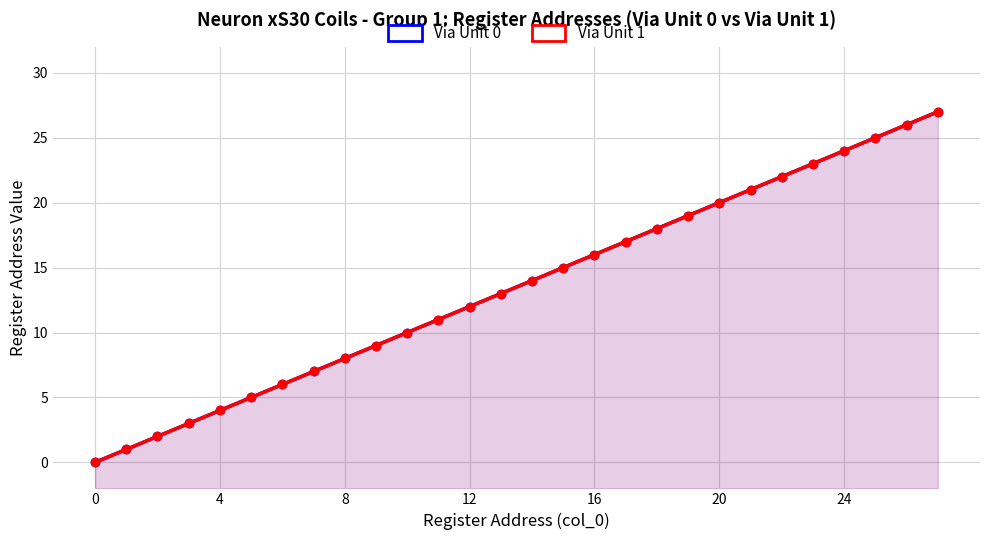

What is the sum of all Via Unit 1 values?

378